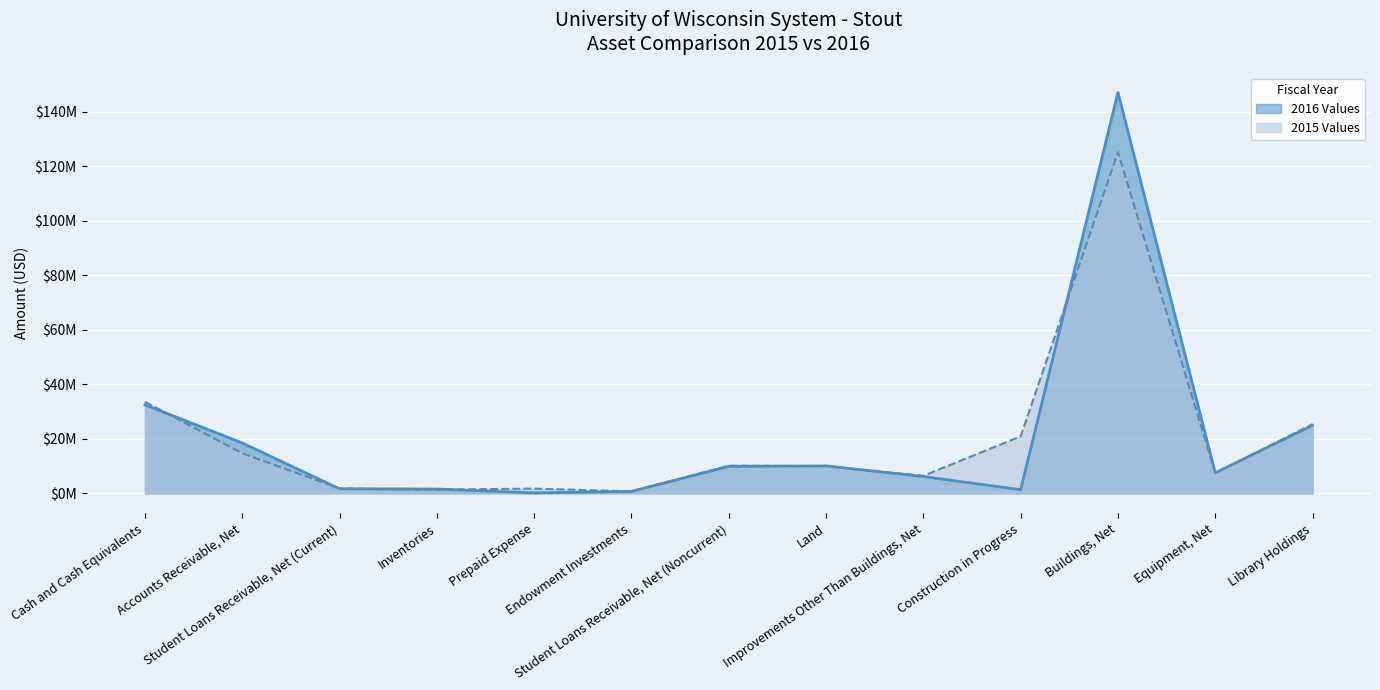

List the series in order of their peak value, lowest first.

2015 Values, 2016 Values